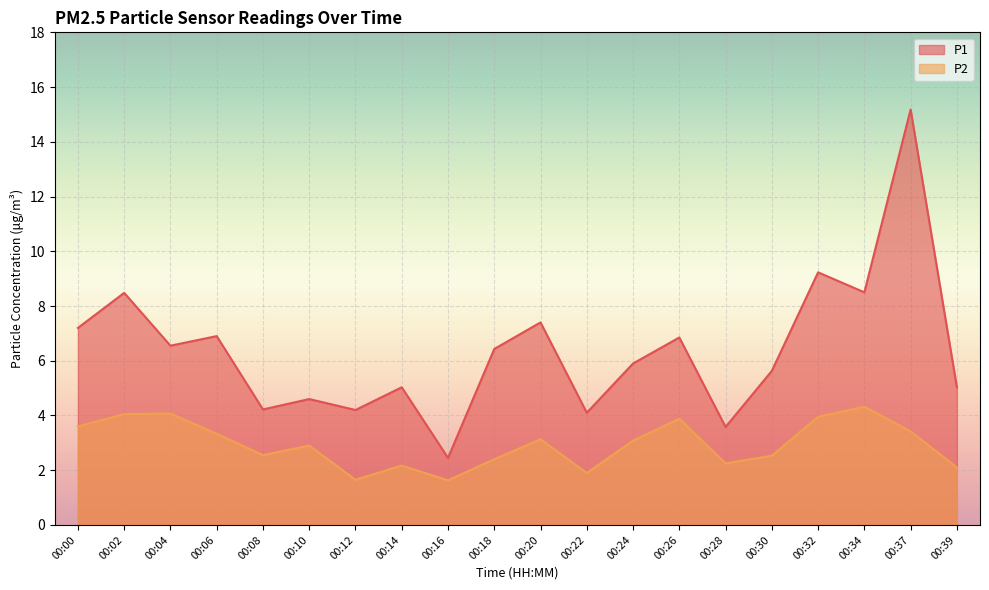

True or false: P1 has more than 2 points higher than both neighbors.

True